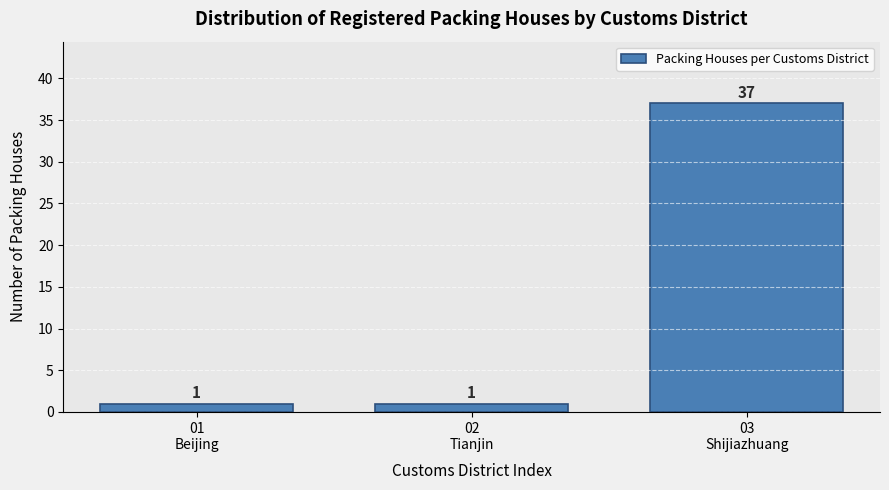

Reading left to right, extract all data points from this chart.

1	1	37